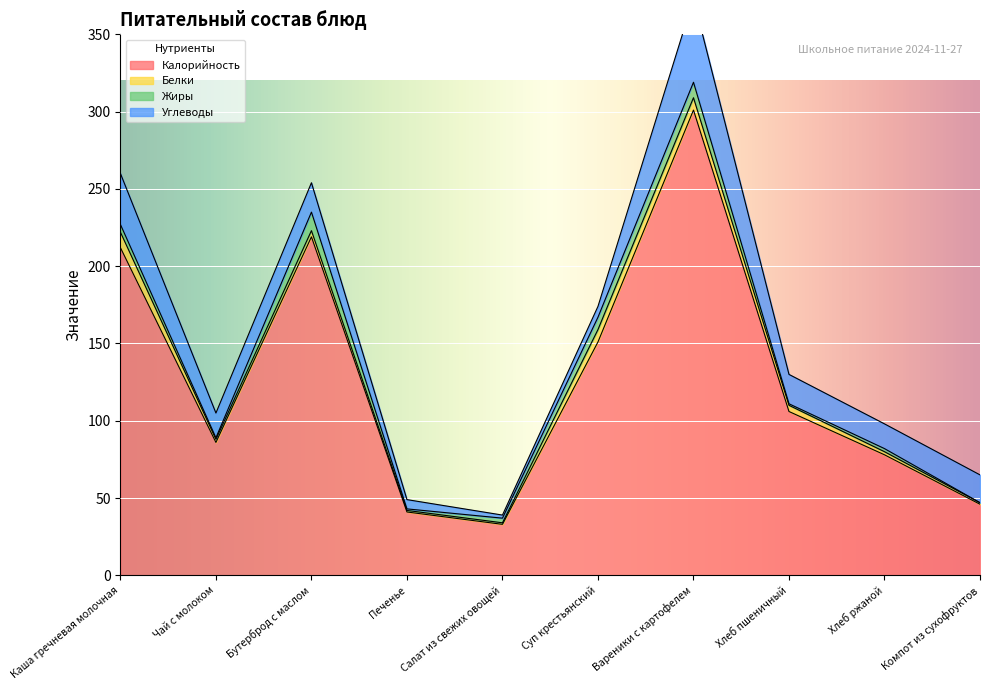

What is the average value of the Жиры series?

4